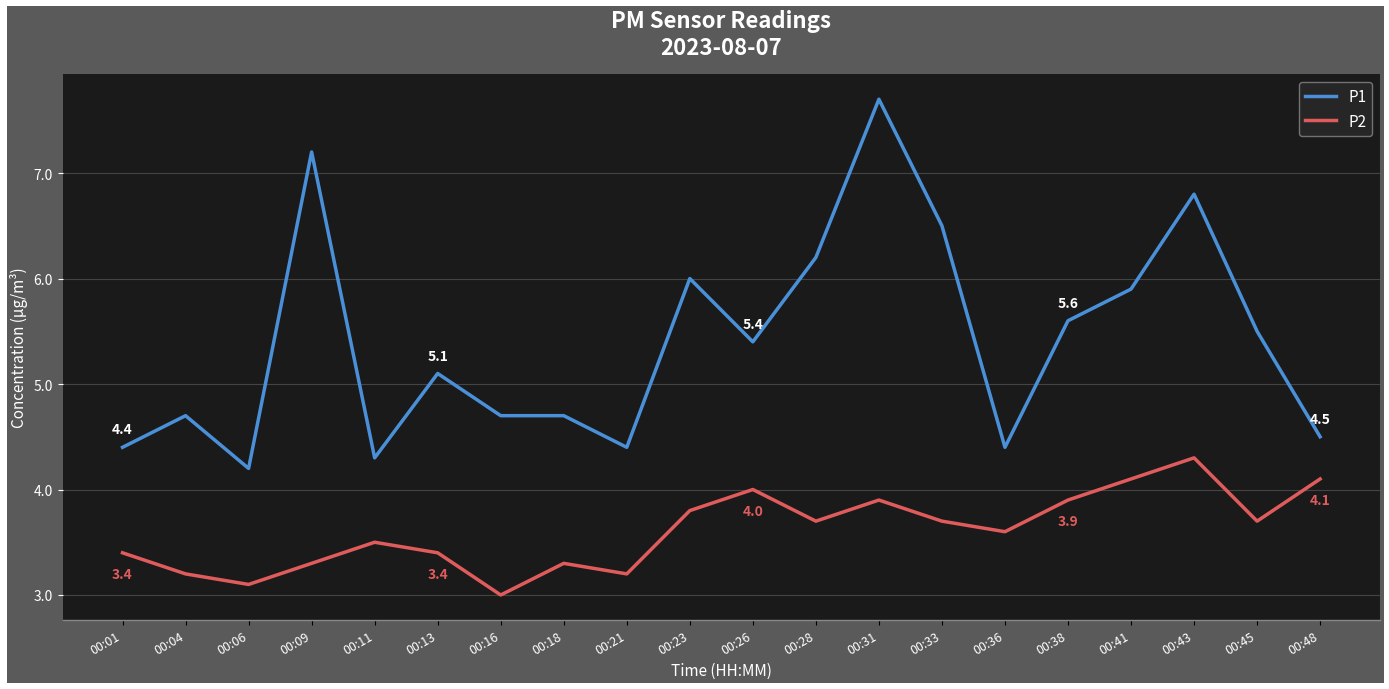

Rank the series by their maximum value, from lowest to highest.

P2, P1